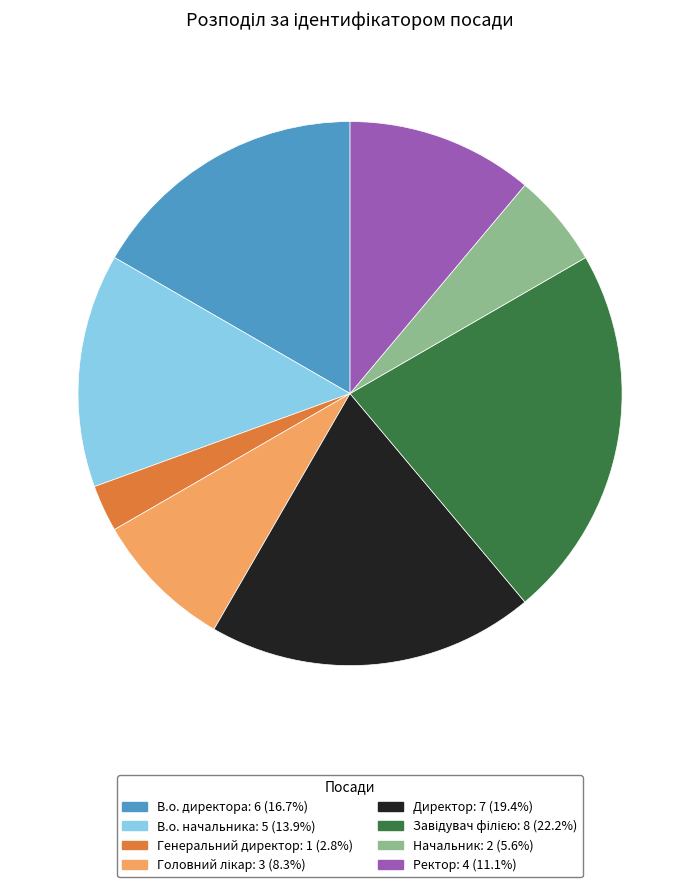

Count the number of slices in the pie.

8